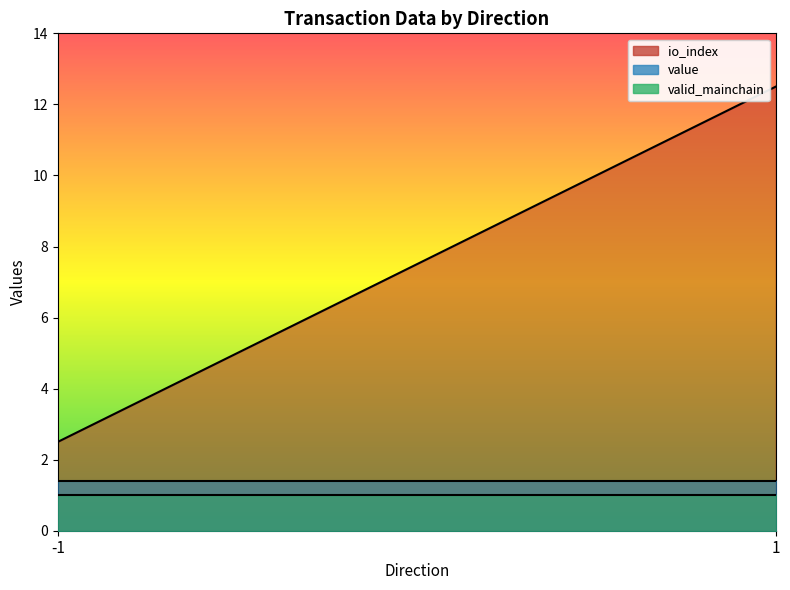

True or false: valid_mainchain and value cross at least once.

False